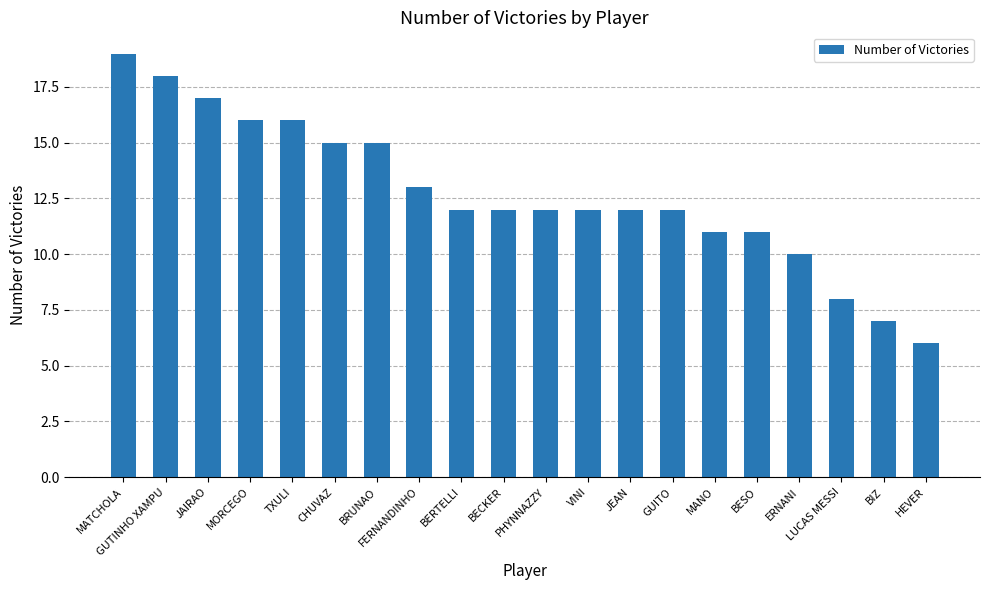

What is the minimum value shown in the chart?

6